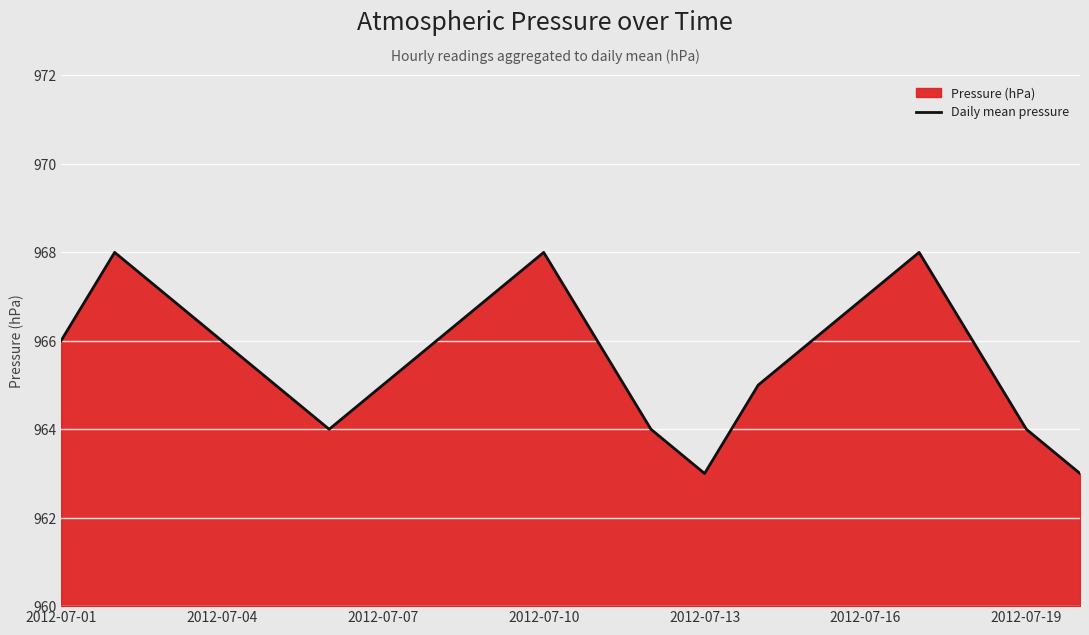

The value at 2012-07-19 is 370. True or false?

False